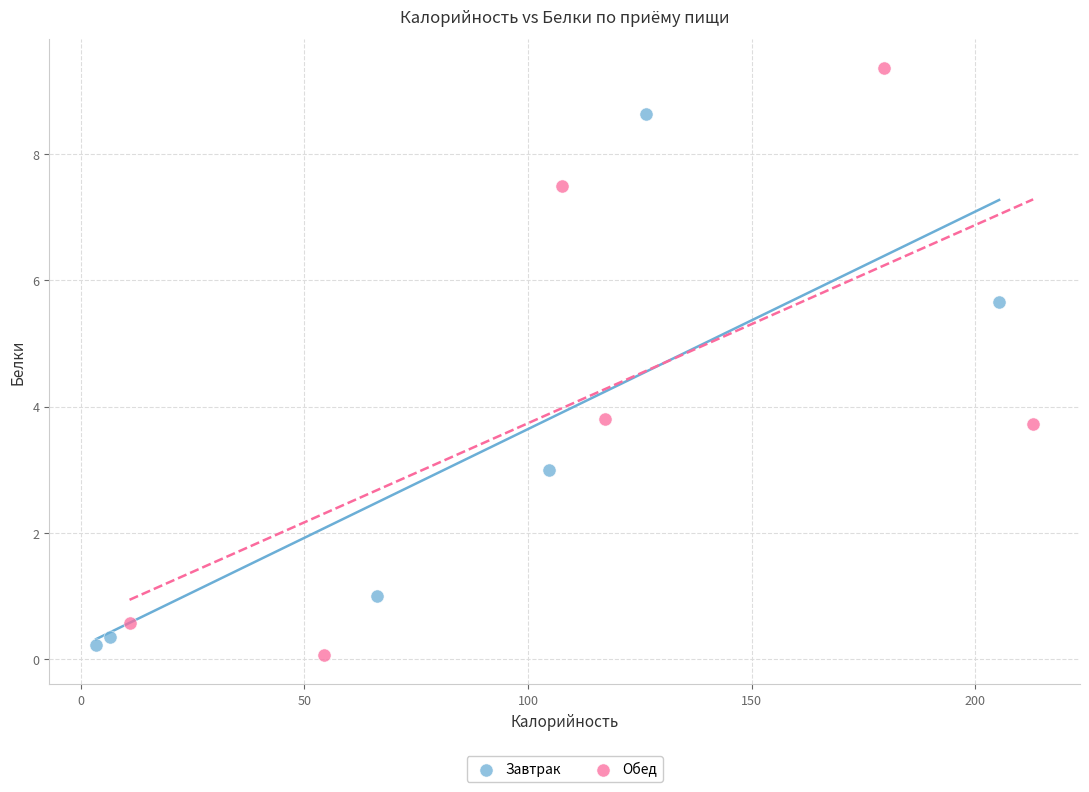

Which series has the widest spread of Y values?

Обед